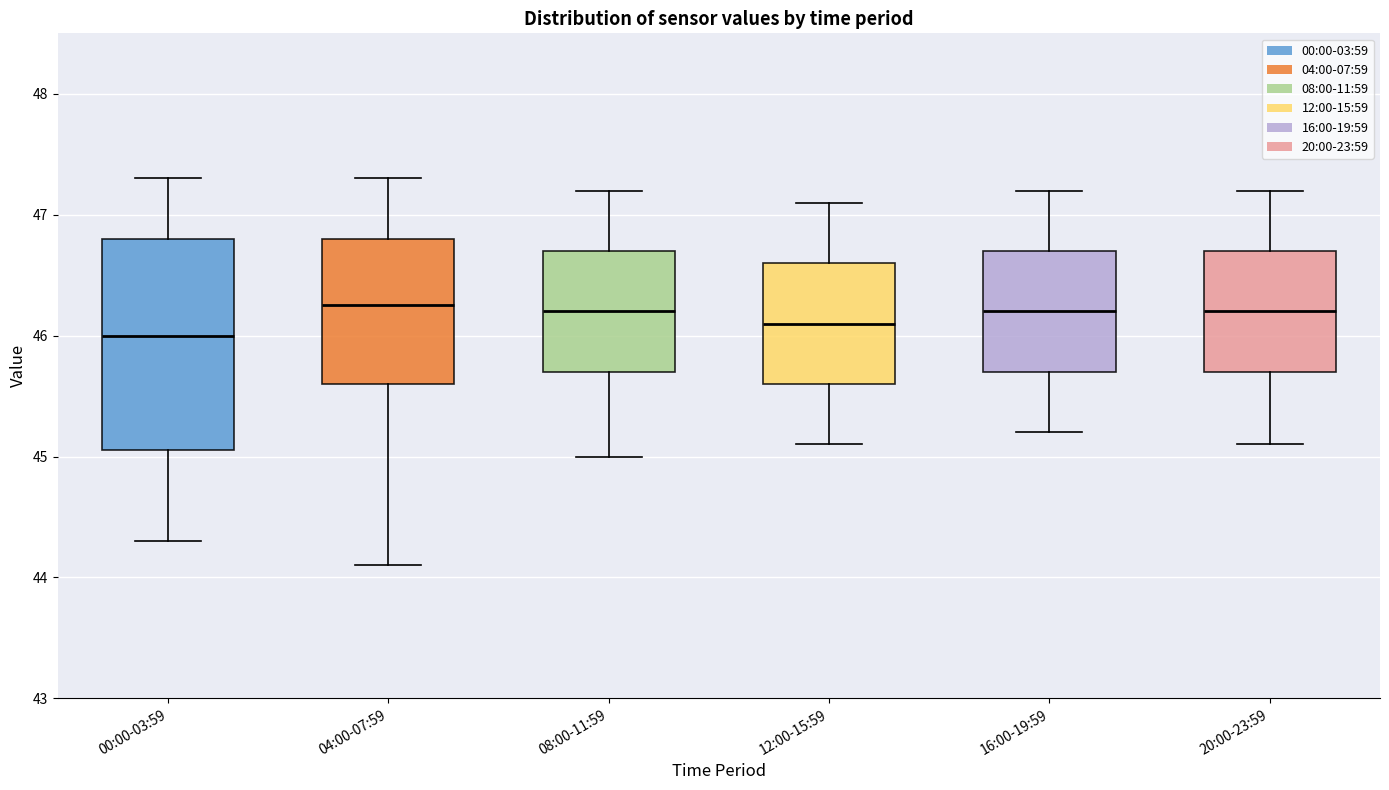

Reading left to right, read every box against the y-axis: the position of its median line, the range the box covers, and the ends of its whiskers. The values are not printed on the chart, so give them approximately, as read against the axis.

00:00-03:59: median 46.0, box 45.1 to 46.8, whiskers 44.3 to 47.3
04:00-07:59: median 46.3, box 45.6 to 46.8, whiskers 44.1 to 47.3
08:00-11:59: median 46.2, box 45.7 to 46.7, whiskers 45.0 to 47.2
12:00-15:59: median 46.1, box 45.6 to 46.6, whiskers 45.1 to 47.1
16:00-19:59: median 46.2, box 45.7 to 46.7, whiskers 45.2 to 47.2
20:00-23:59: median 46.2, box 45.7 to 46.7, whiskers 45.1 to 47.2